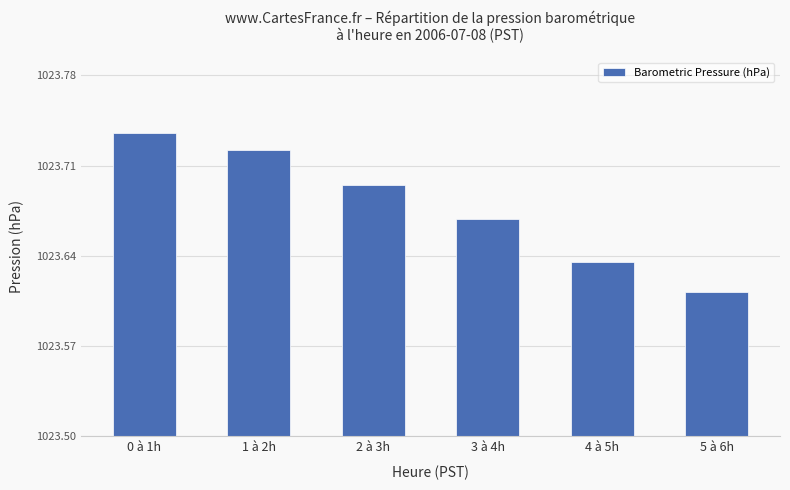

Are the bars horizontal?

No